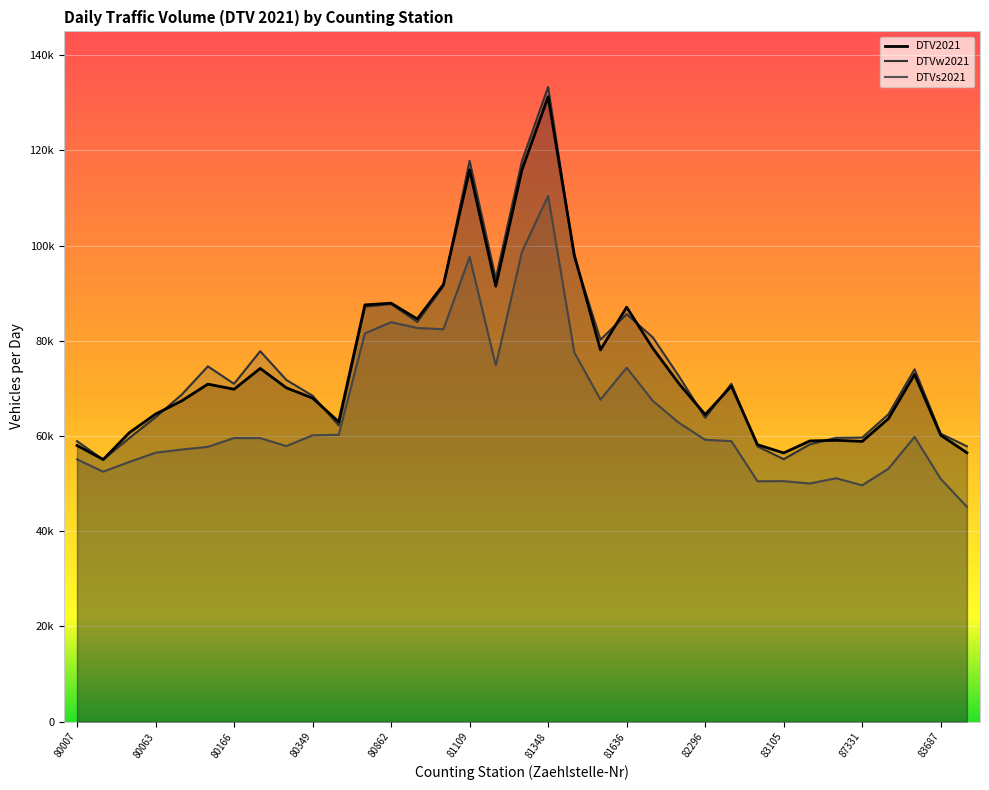

Reading right to left, transcribe all the data shown in this chart.

DTV2021: 56498	60173	72953	63649	58878	59108	58973	56457	58189	70494	64509	71009	78420	87079	78107	98032	131271	115933	91481	115913	91829	84595	87917	87552	62984	67982	70130	74209	69837	70910	67390	64614	60718	55073	58028
DTVw2021: 57848	60504	74030	64577	59683	59626	58256	55138	57834	70976	63845	72555	80723	85606	80254	97568	133328	117778	93092	117808	91507	83965	87738	87164	62226	68480	71783	77829	70980	74639	68706	63940	59587	55053	58934
DTVs2021: 45134	50995	59836	53140	49662	51143	50033	50534	50502	58935	59209	62772	67389	74367	67651	77576	110454	98734	74832	97644	82440	82701	83917	81575	60264	60161	57890	59566	59587	57734	57179	56503	54566	52518	55110